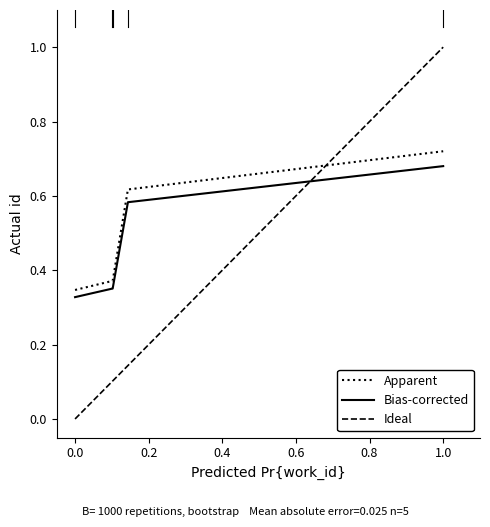

Count the number of categories in the chart.

5